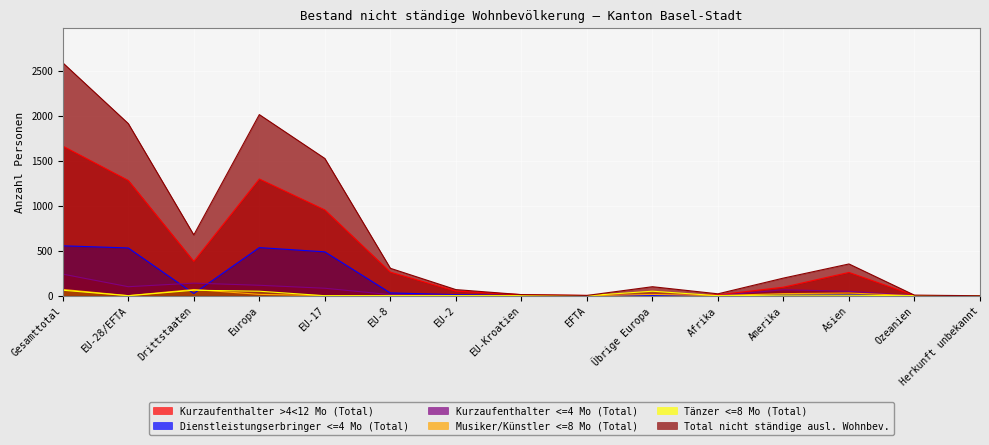

Which category has the highest value in the Total nicht ständige ausl. Wohnbev. series?

Gesamttotal